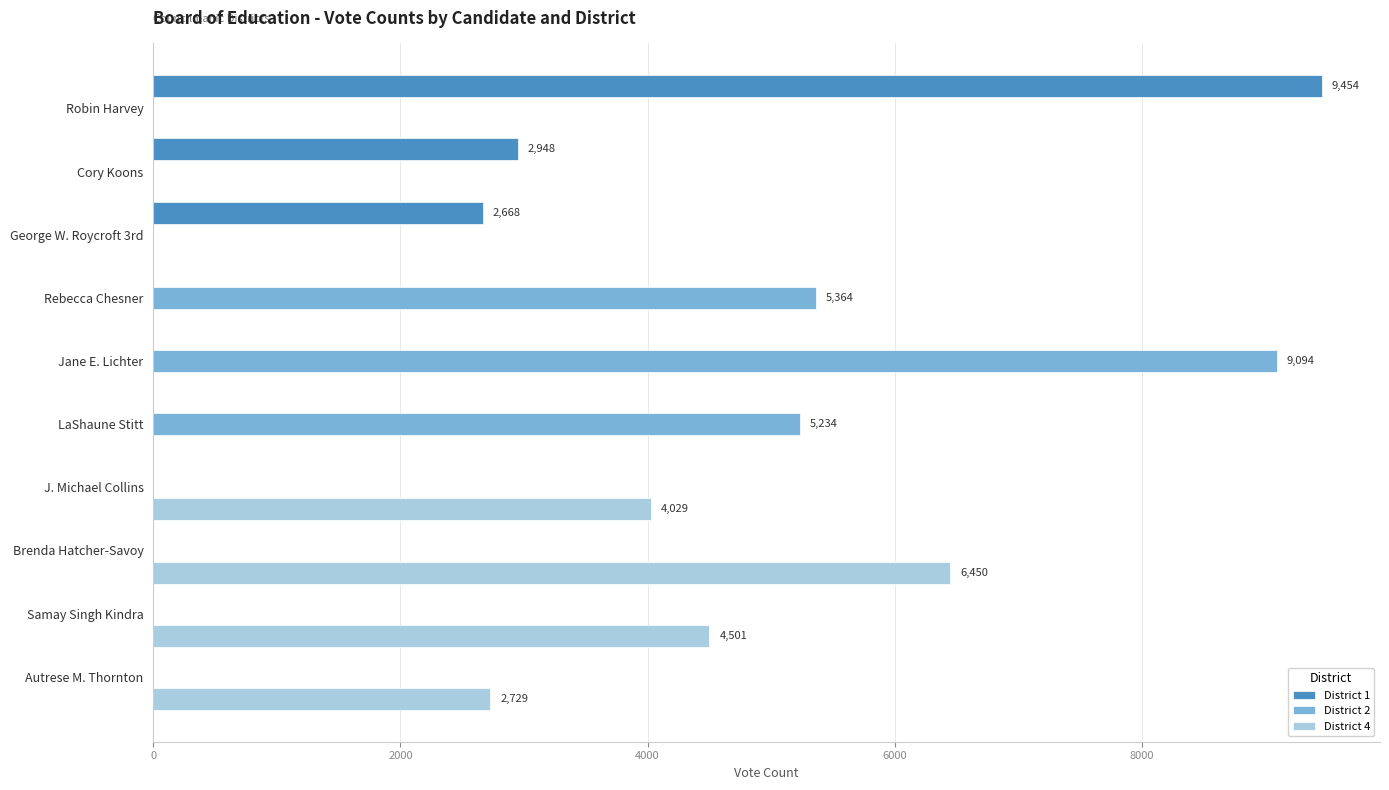

At which label does District 2 reach its peak?

Jane E. Lichter